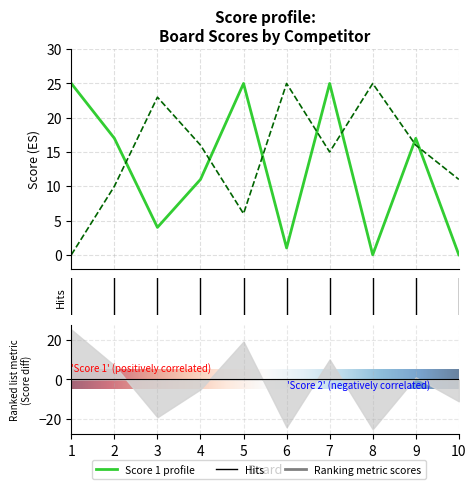

How many data points in Score 1 are above 17?

3